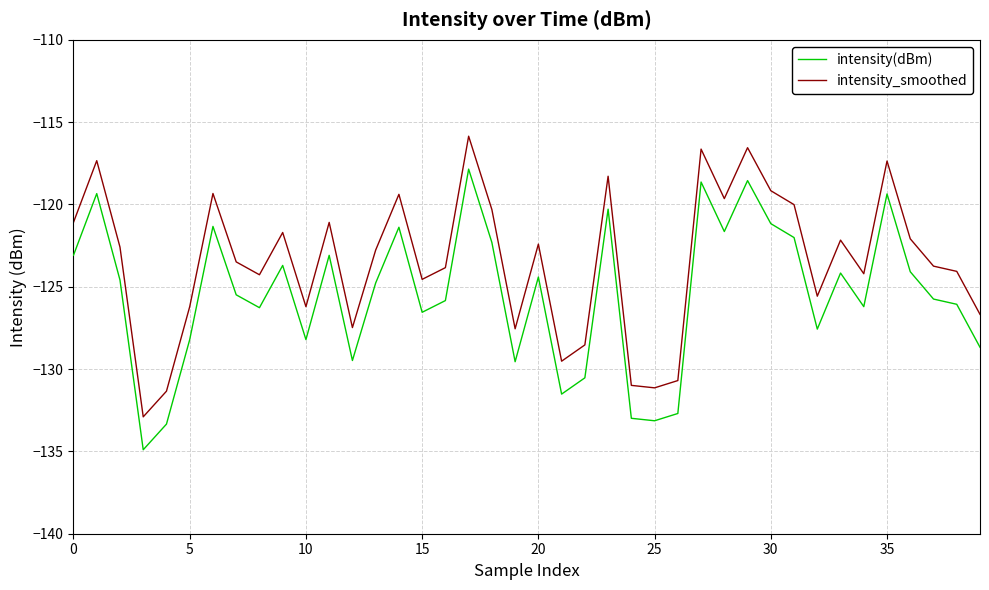

What is the highest value of the intensity_smoothed series?

-115.9